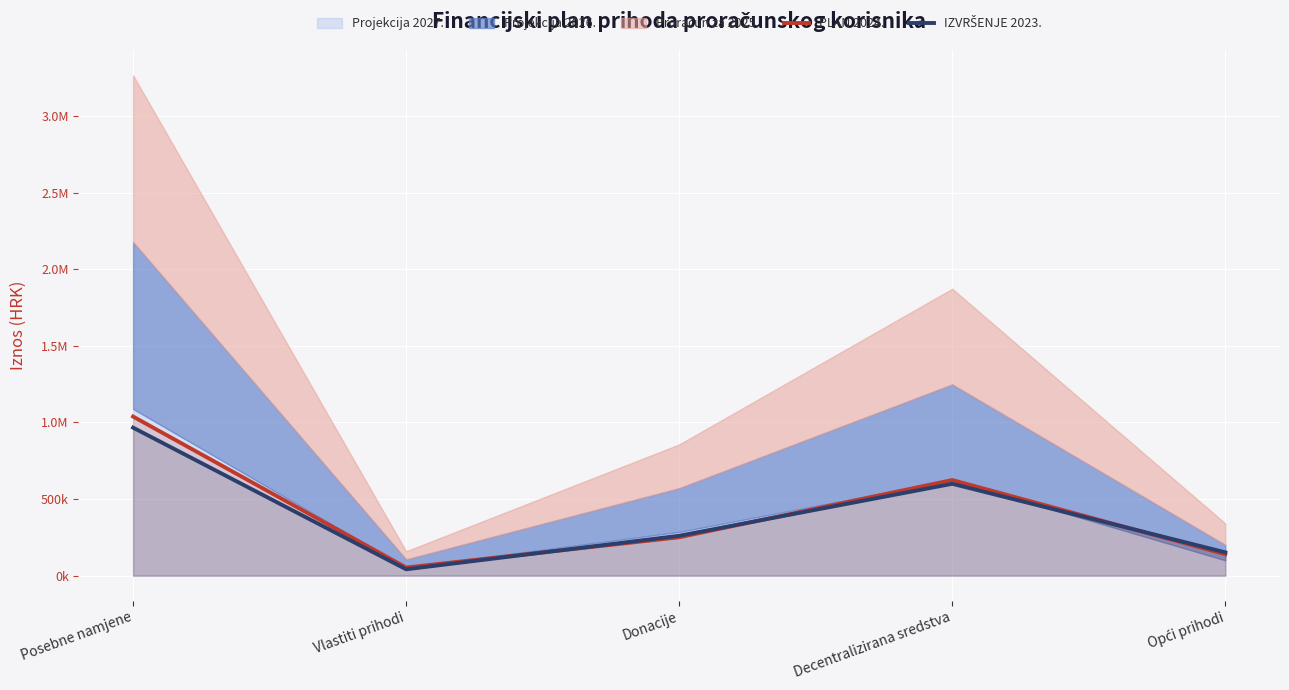

How many interior local valleys does the IZVRŠENJE 2023. series have?

1